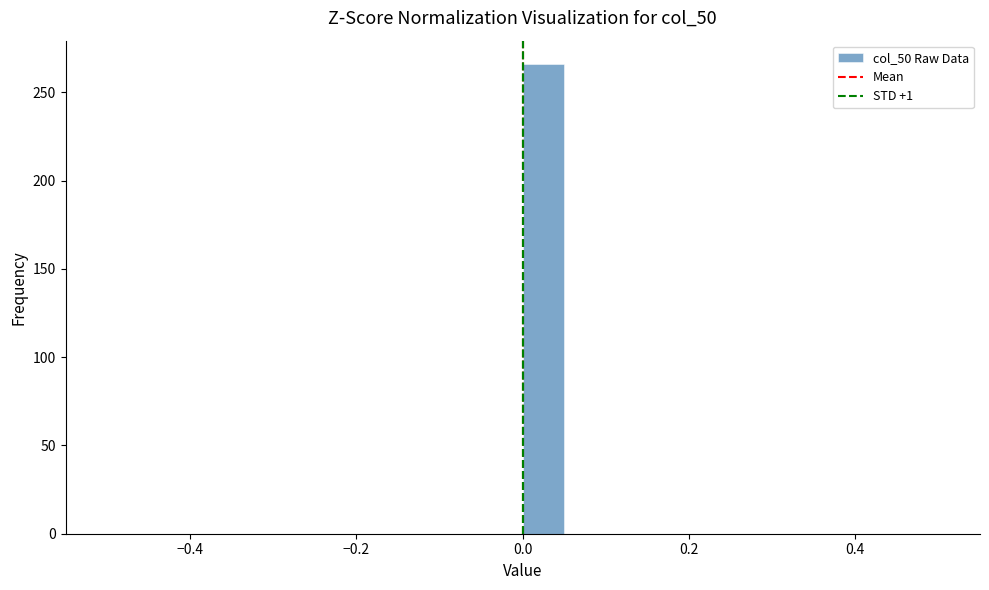

Read against the x-axis, roughly where is the centre of the tallest bar?

0.02